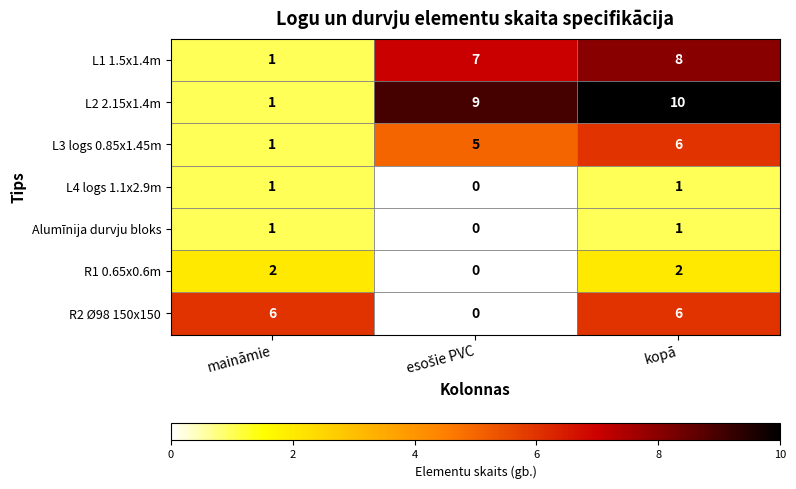

At which category is the sum across all series the highest?

kopā